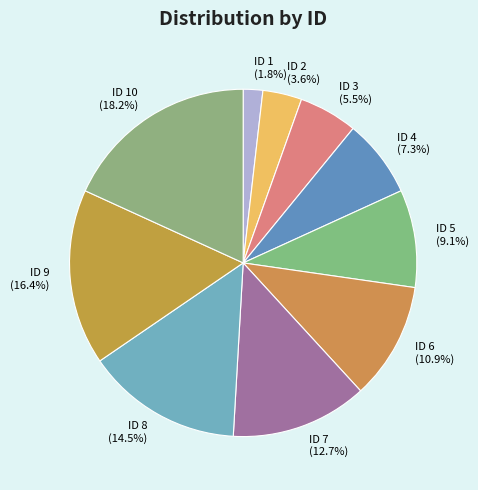

Between ID 3 and ID 1, which is larger?

ID 3